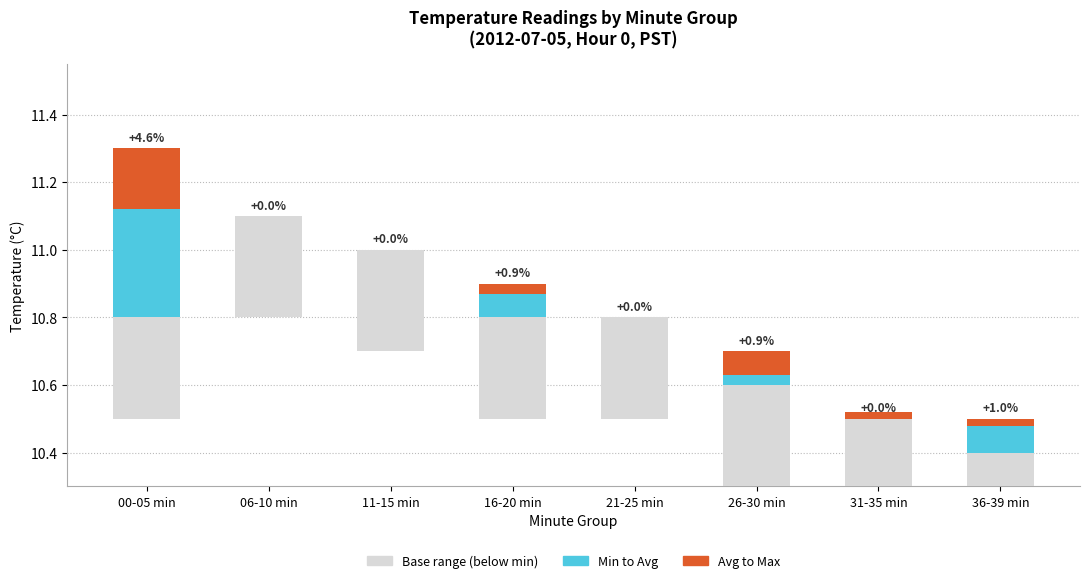

What is the difference between the maximum and minimum values in the Avg to Max series?

0.2